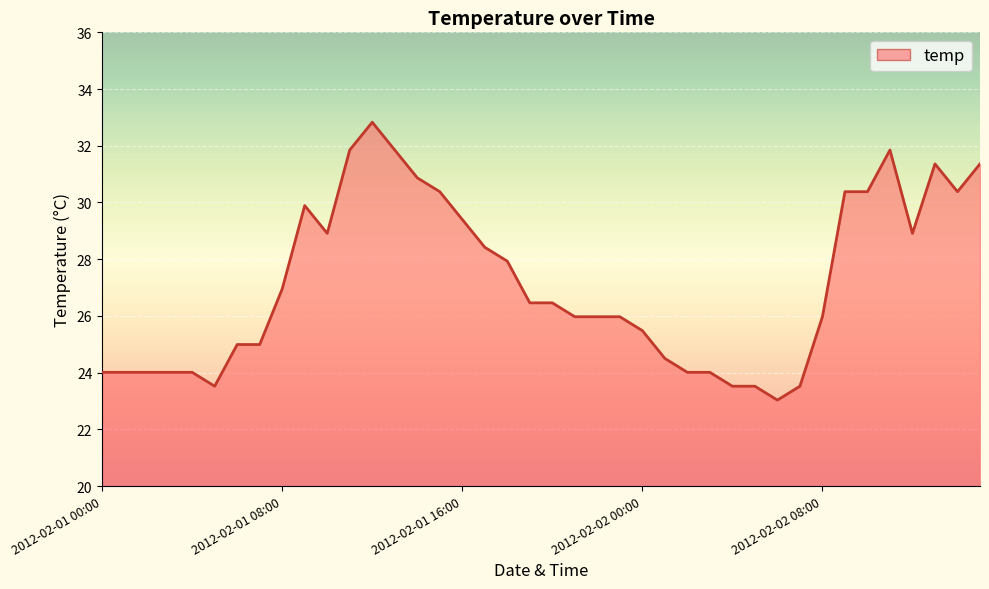

What is the value of the 7th point from the left?

25.0